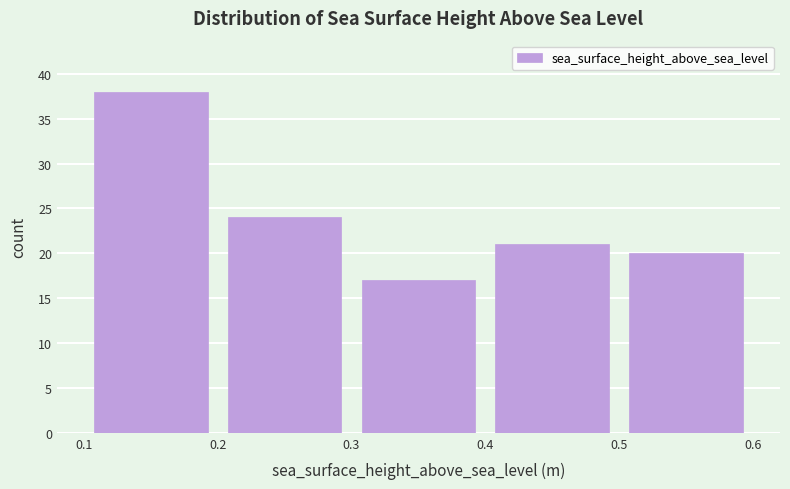

How tall is the bar that spans 0.3 to 0.4 on the x-axis? The values are not printed on the chart, so give them approximately, as read against the axis.

17